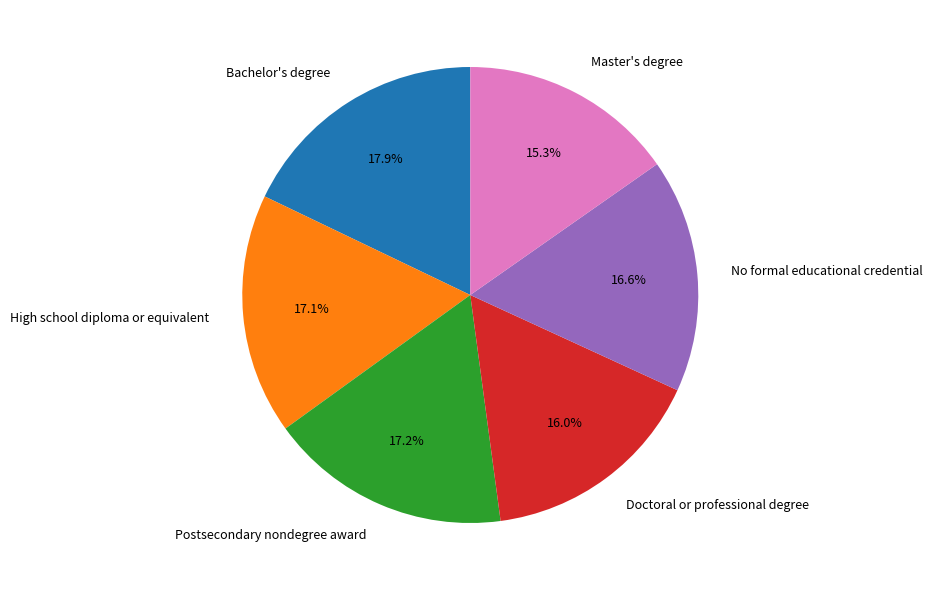

How much of the chart is everything except Master's degree?

84.7%